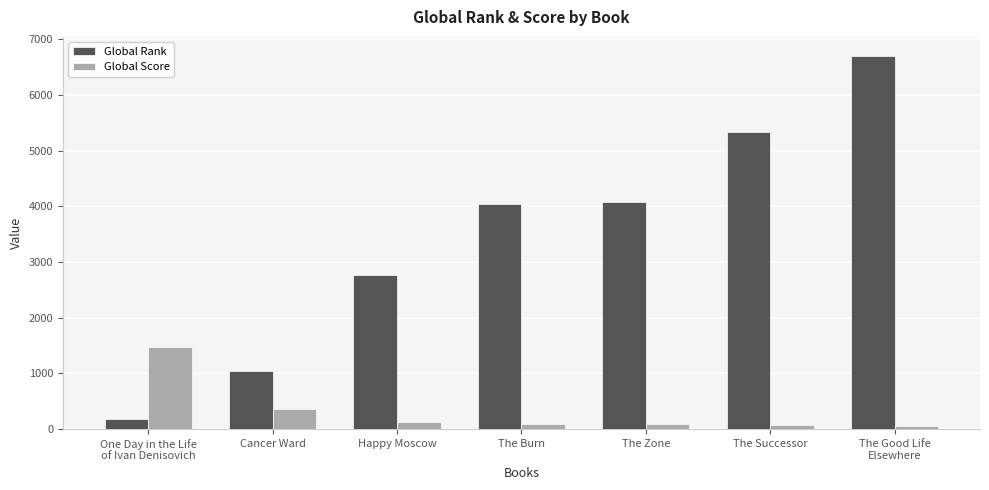

What position from the left is Happy Moscow?

3